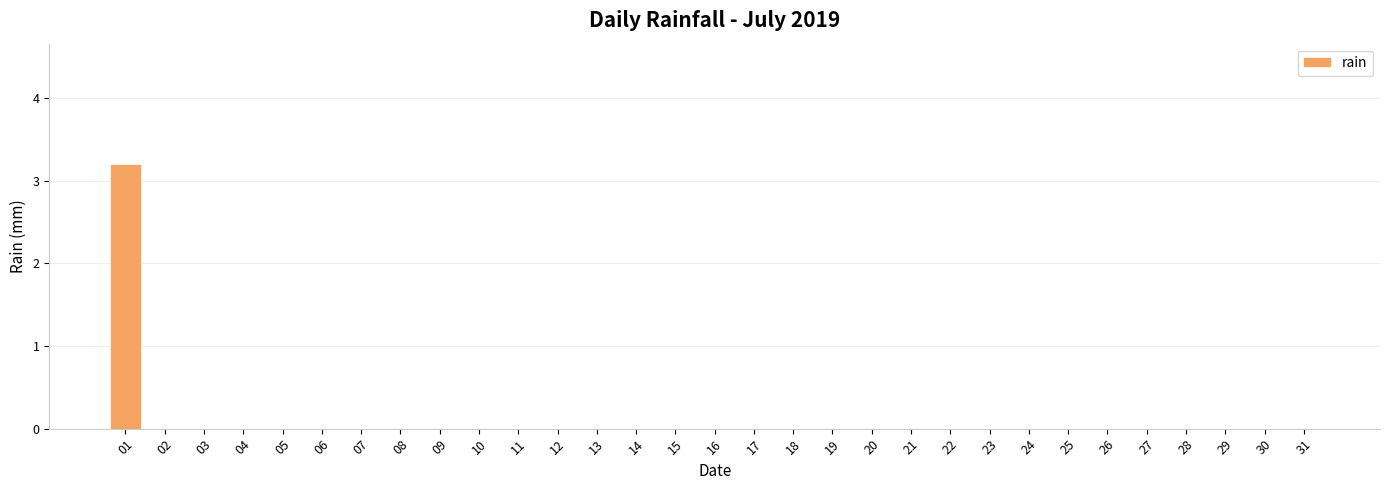

What is the difference between the values at 01 and 07?

3.2